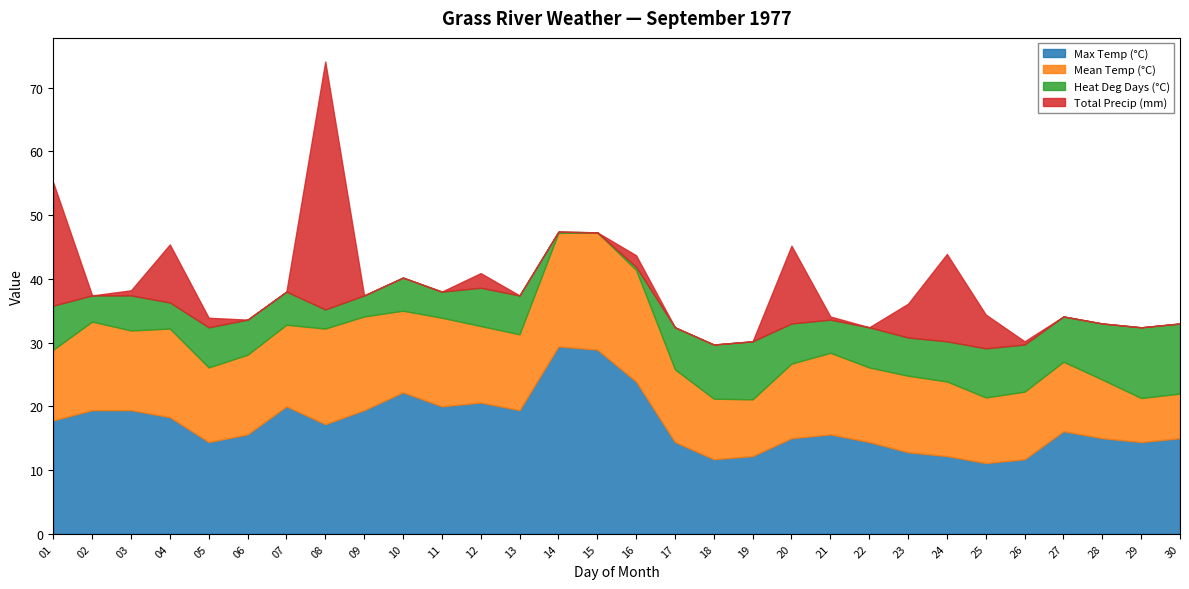

How many data points does each series have?

30